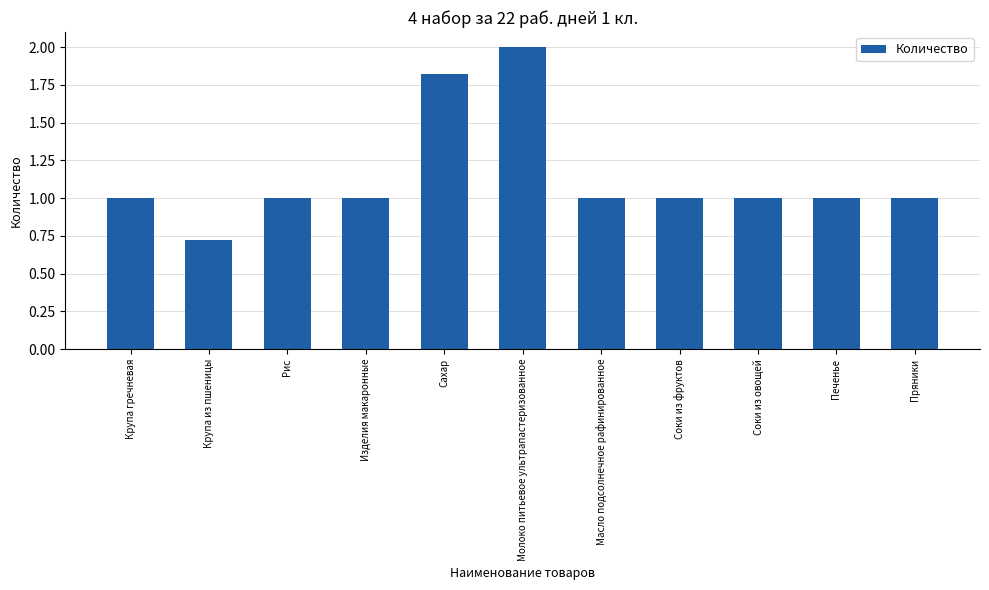

What is the sum of all values?

12.5